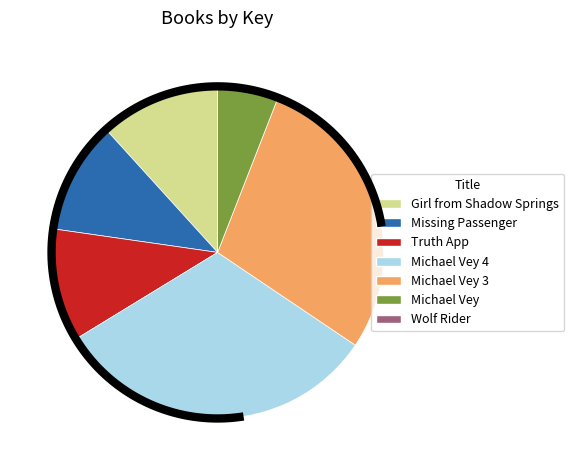

Rank the categories by value from lowest to highest.

Wolf Rider, Michael Vey, Truth App, Missing Passenger, Girl from Shadow Springs, Michael Vey 3, Michael Vey 4